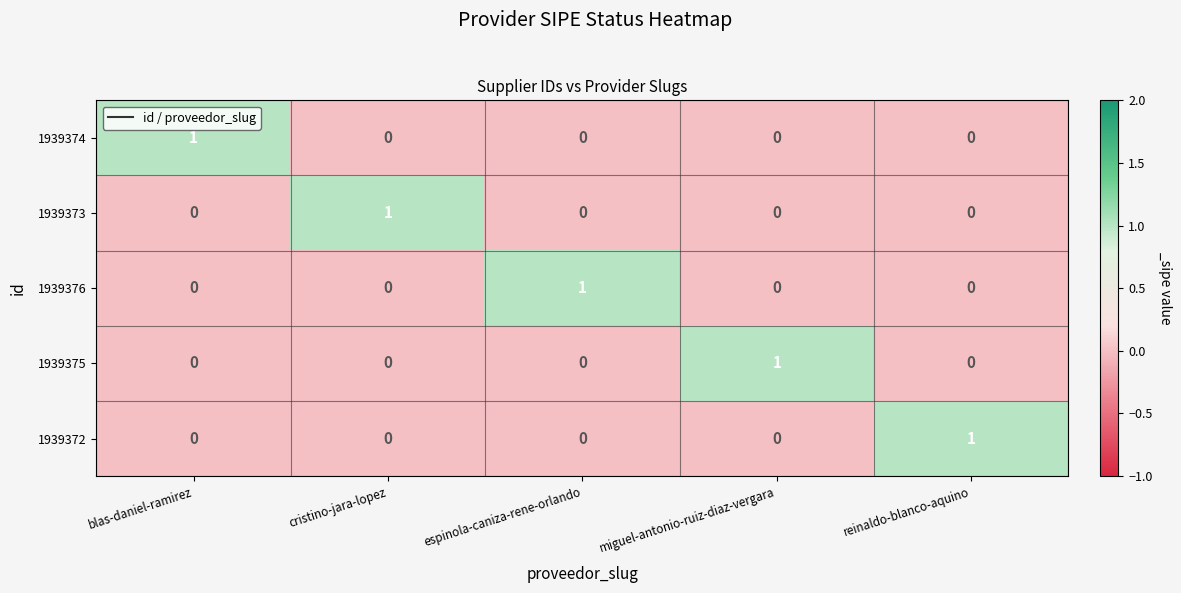

Reading right to left, what are all the values shown in this chart?

1939374: reinaldo-blanco-aquino=0	miguel-antonio-ruiz-diaz-vergara=0	espinola-caniza-rene-orlando=0	cristino-jara-lopez=0	blas-daniel-ramirez=1
1939373: reinaldo-blanco-aquino=0	miguel-antonio-ruiz-diaz-vergara=0	espinola-caniza-rene-orlando=0	cristino-jara-lopez=1	blas-daniel-ramirez=0
1939376: reinaldo-blanco-aquino=0	miguel-antonio-ruiz-diaz-vergara=0	espinola-caniza-rene-orlando=1	cristino-jara-lopez=0	blas-daniel-ramirez=0
1939375: reinaldo-blanco-aquino=0	miguel-antonio-ruiz-diaz-vergara=1	espinola-caniza-rene-orlando=0	cristino-jara-lopez=0	blas-daniel-ramirez=0
1939372: reinaldo-blanco-aquino=1	miguel-antonio-ruiz-diaz-vergara=0	espinola-caniza-rene-orlando=0	cristino-jara-lopez=0	blas-daniel-ramirez=0